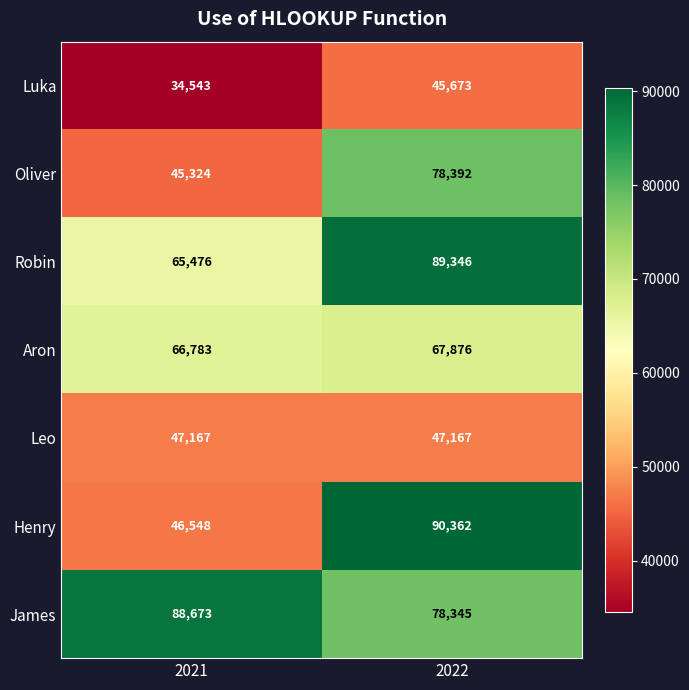

What is the minimum value shown in the chart?

34543